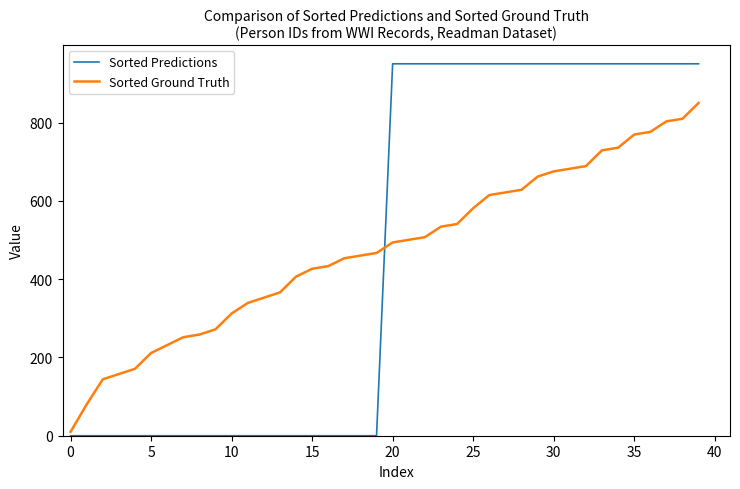

What is the highest value of the Sorted Predictions series?

950.0